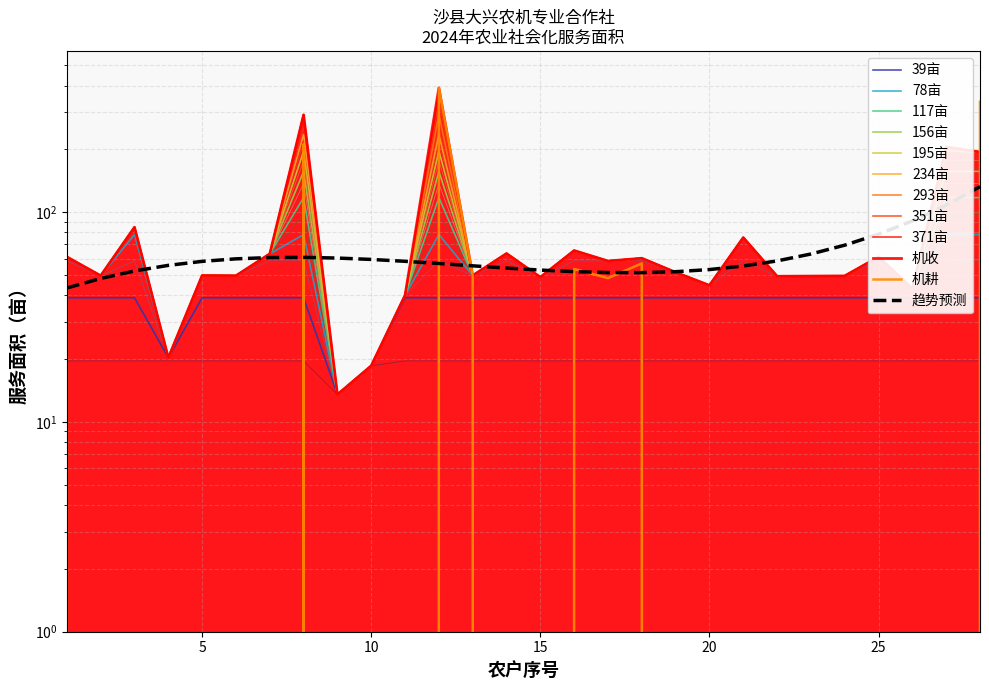

At which category is the sum across all series the highest?

12